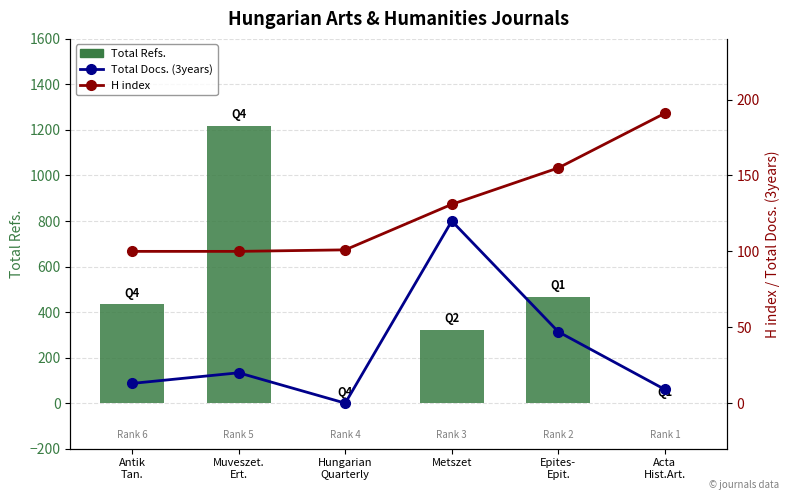

List the series in order of their peak value, lowest first.

Total Docs. (3years), H index, Total Refs.